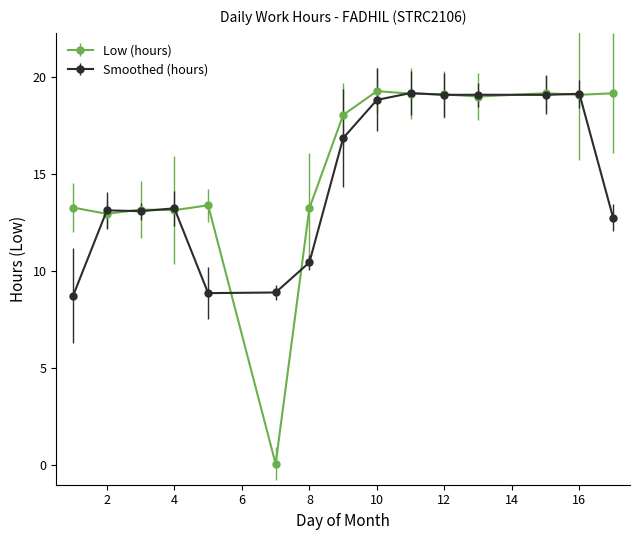

How many values in the Low (hours) series exceed 18?

8